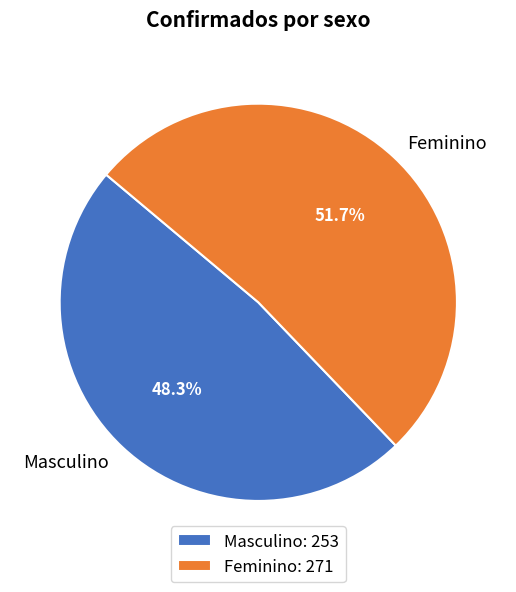

What is the largest slice in the pie chart?

Feminino